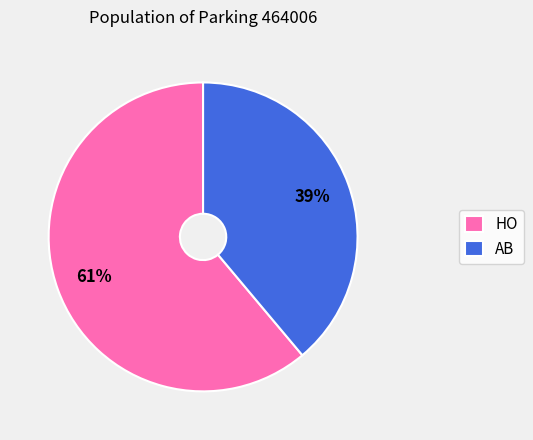

Rank the categories by value from lowest to highest.

AB, HO